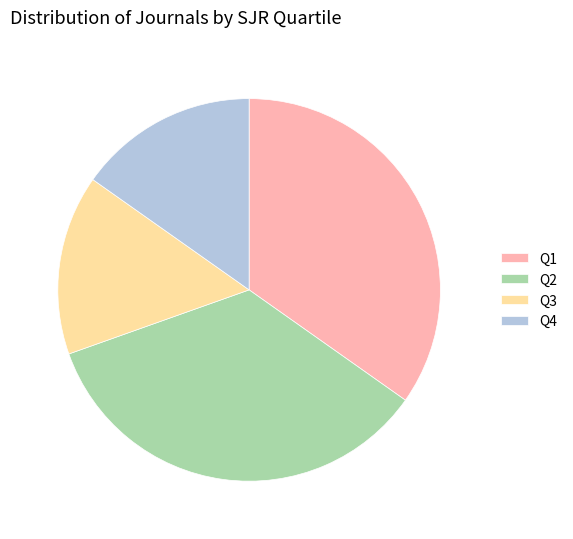

Is the sum of Q2 and Q1 greater than half?

Yes